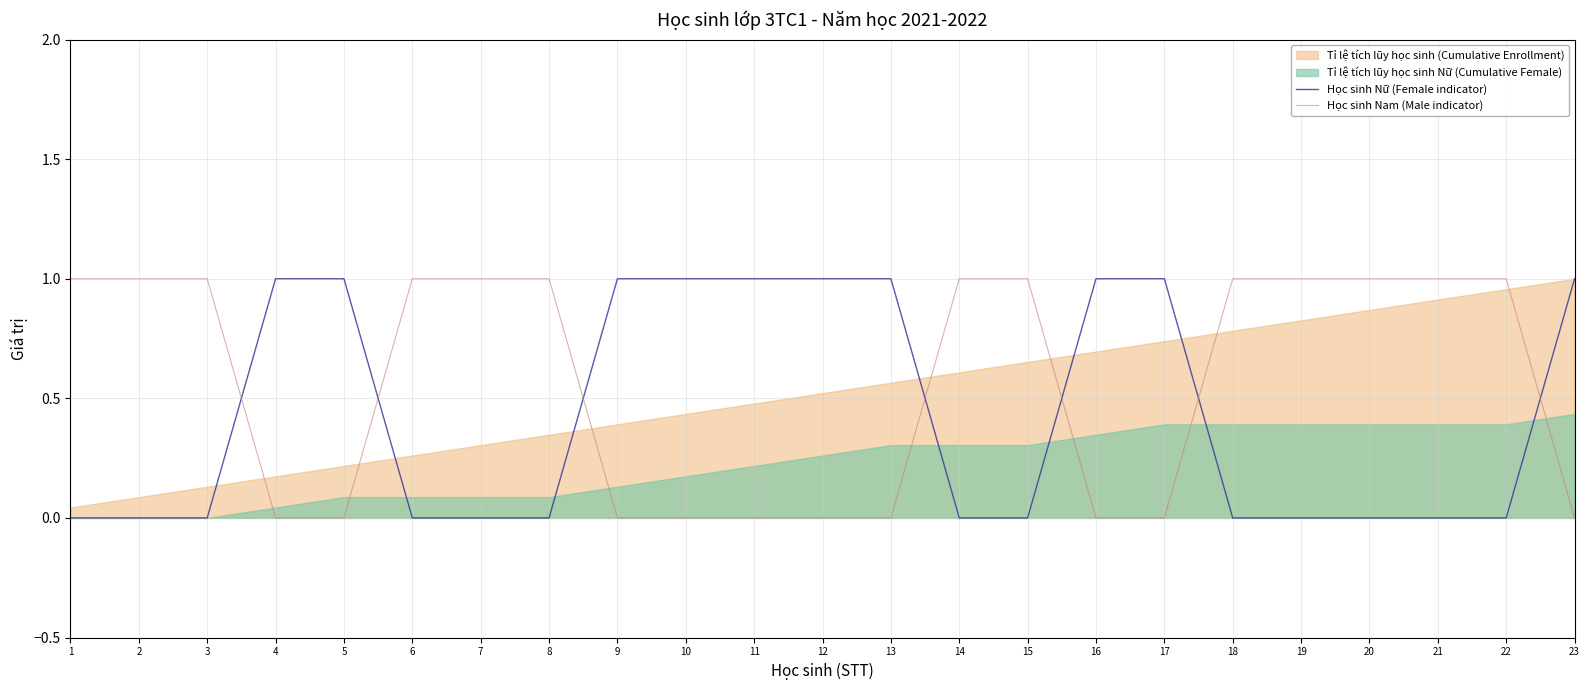

True or false: Học sinh Nam (Male indicator) has more than 0 points higher than both neighbors.

False